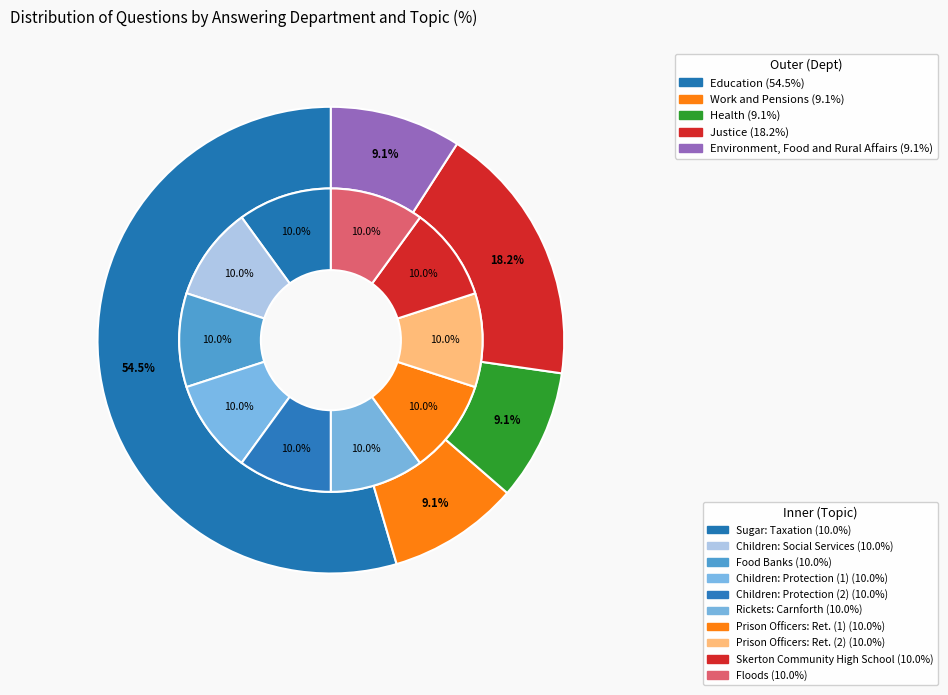

Count the number of slices in the pie.

5